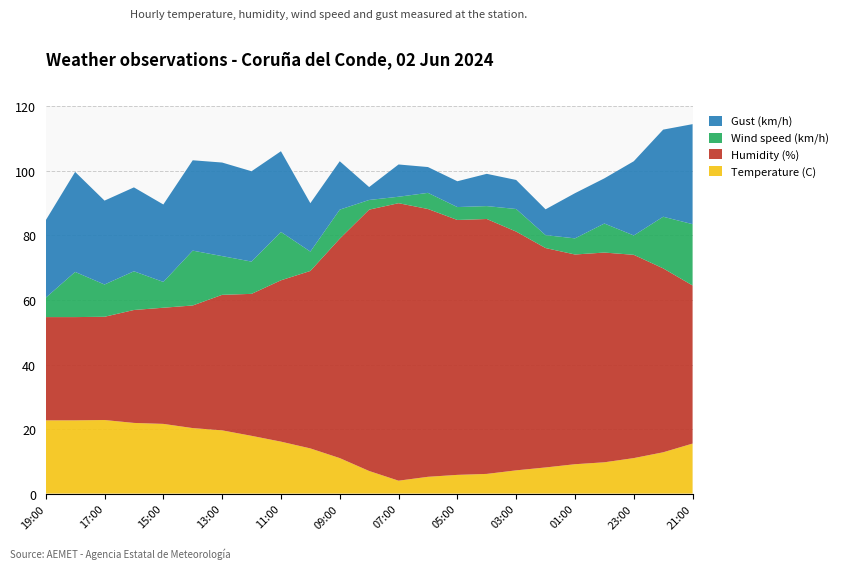

Reading right to left, list all the values displayed in this chart.

Temperature (C): 21:00=15.5	22:00=12.8	23:00=11.0	00:00=9.7	01:00=9.1	02:00=8.1	03:00=7.2	04:00=6.1	05:00=5.8	06:00=5.2	07:00=4.0	08:00=7.0	09:00=11.0	10:00=14.0	11:00=16.1	12:00=17.9	13:00=19.6	14:00=20.3	15:00=21.6	16:00=21.9	17:00=22.8	18:00=22.7	19:00=22.7
Humidity (%): 21:00=49.0	22:00=57.0	23:00=63.0	00:00=65.0	01:00=65.0	02:00=68.0	03:00=74.0	04:00=79.0	05:00=79.0	06:00=83.0	07:00=86.0	08:00=81.0	09:00=68.0	10:00=55.0	11:00=50.0	12:00=44.0	13:00=42.0	14:00=38.0	15:00=36.0	16:00=35.0	17:00=32.0	18:00=32.0	19:00=32.0
Wind speed (km/h): 21:00=19.0	22:00=16.0	23:00=6.0	00:00=9.0	01:00=5.0	02:00=4.0	03:00=7.0	04:00=4.0	05:00=4.0	06:00=5.0	07:00=2.0	08:00=3.0	09:00=9.0	10:00=6.0	11:00=15.0	12:00=10.0	13:00=12.0	14:00=17.0	15:00=8.0	16:00=12.0	17:00=10.0	18:00=14.0	19:00=6.0
Gust (km/h): 21:00=31.0	22:00=27.0	23:00=23.0	00:00=14.0	01:00=14.0	02:00=8.0	03:00=9.0	04:00=10.0	05:00=8.0	06:00=8.0	07:00=10.0	08:00=4.0	09:00=15.0	10:00=15.0	11:00=25.0	12:00=28.0	13:00=29.0	14:00=28.0	15:00=24.0	16:00=26.0	17:00=26.0	18:00=31.0	19:00=24.0